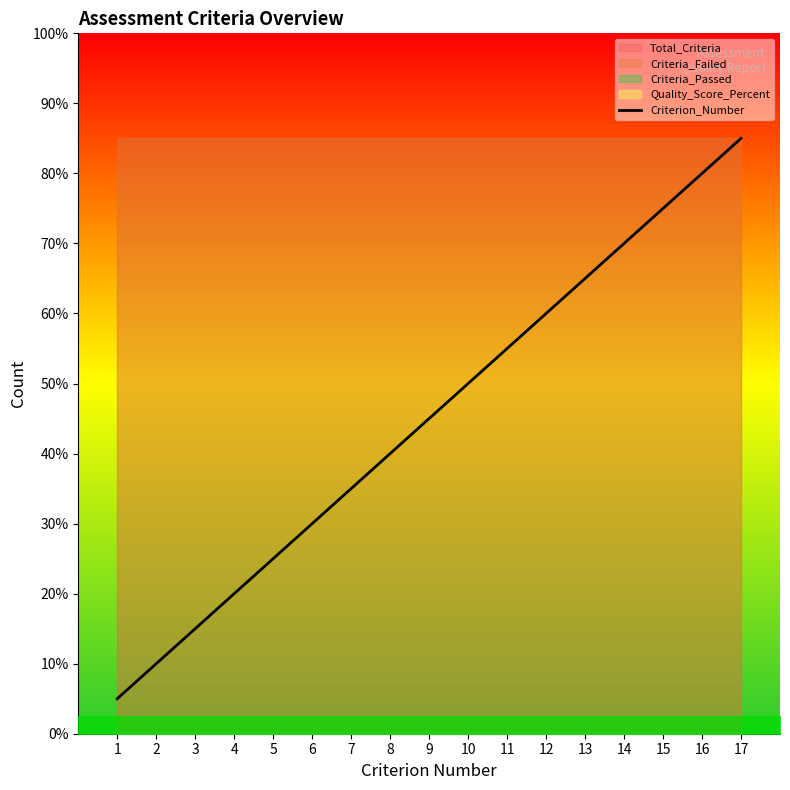

What is the value of the 17th point from the left?

17